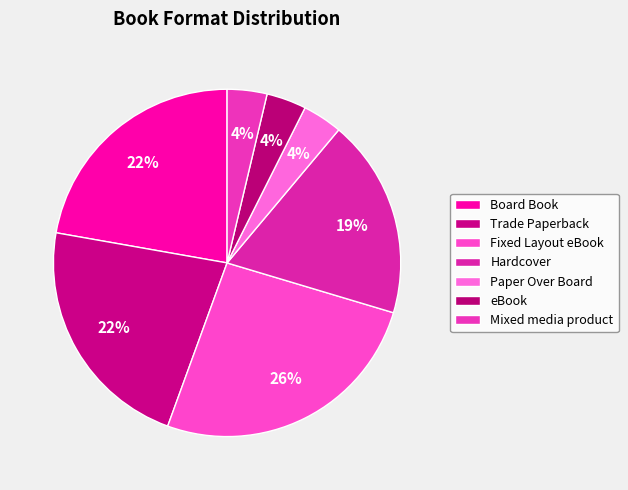

What is the largest slice in the pie chart?

Fixed Layout eBook